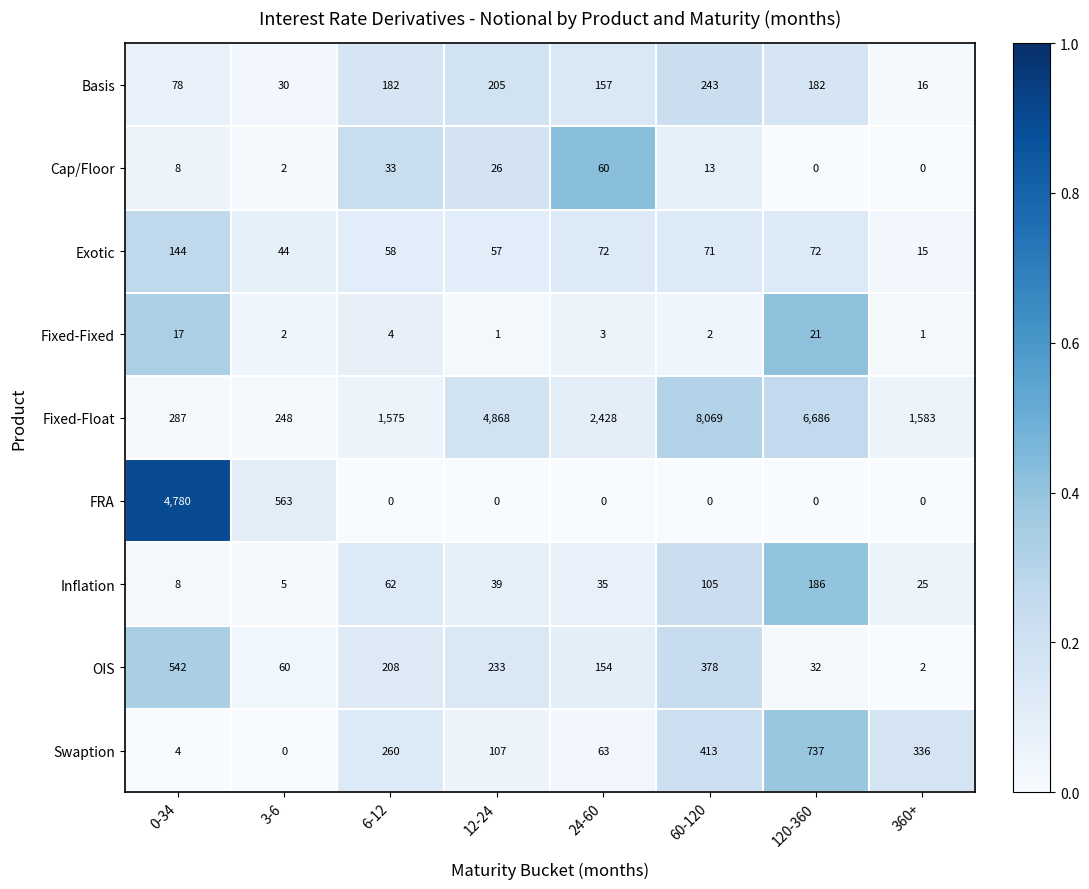

The FRA series shows 4780 at 0-34. True or false?

True